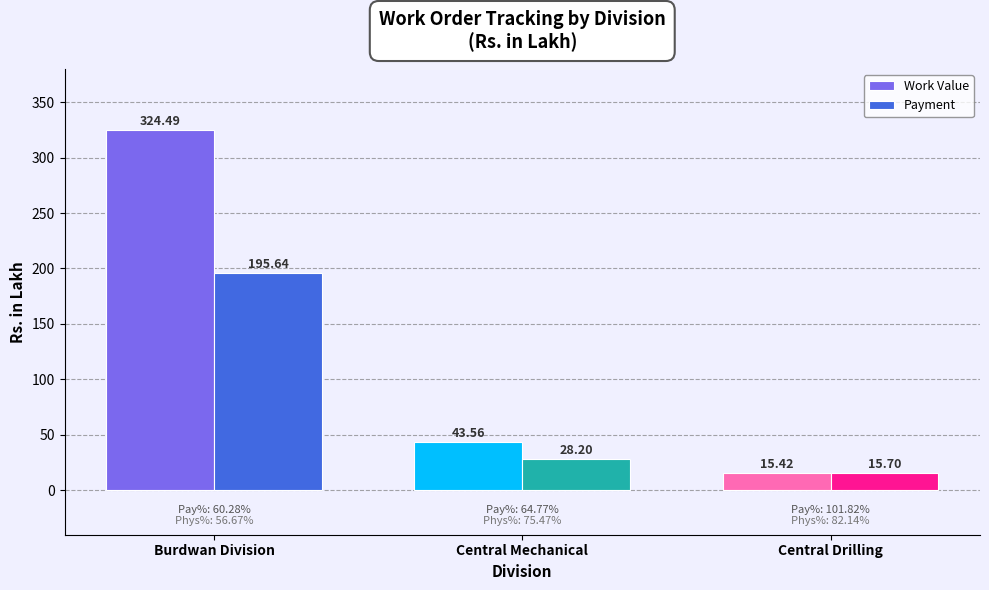

What is the smallest value displayed?

15.4